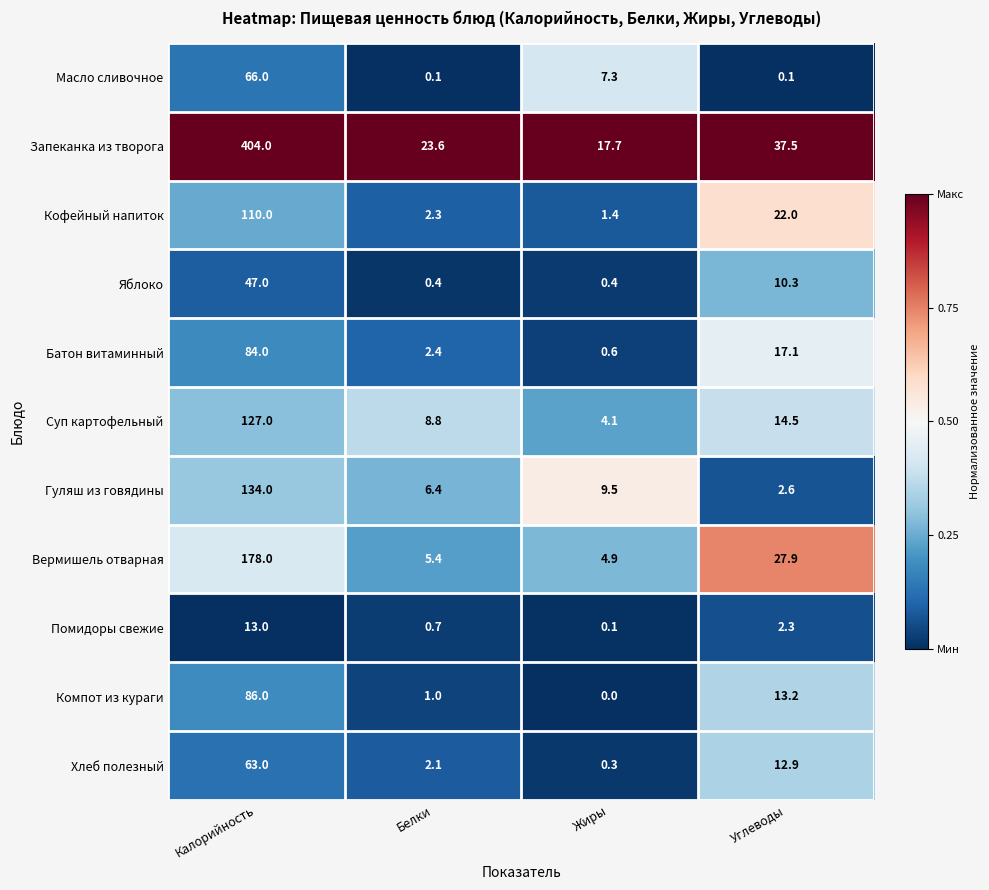

Which series has the largest range (max minus min)?

Запеканка из творога